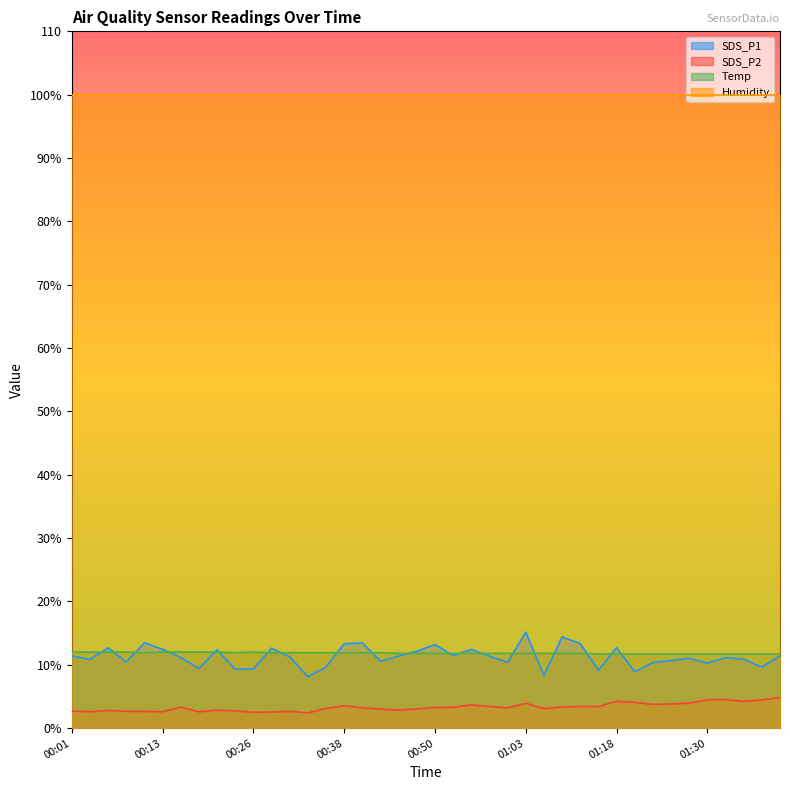

The SDS_P1 series shows 2.1 at 00:33. True or false?

False